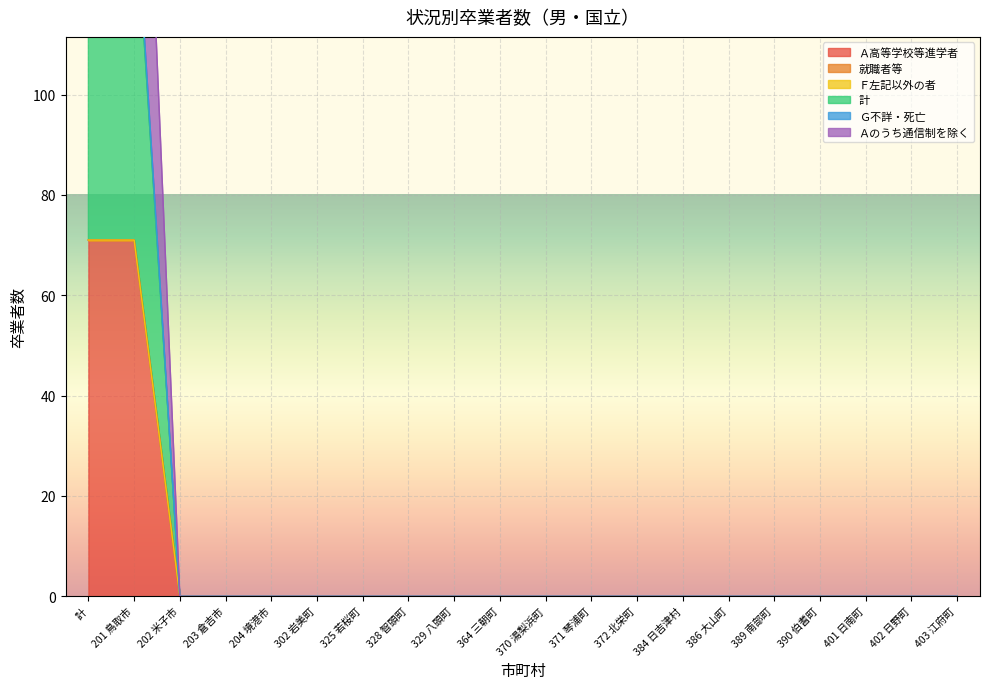

At which category is the sum across all series the highest?

計